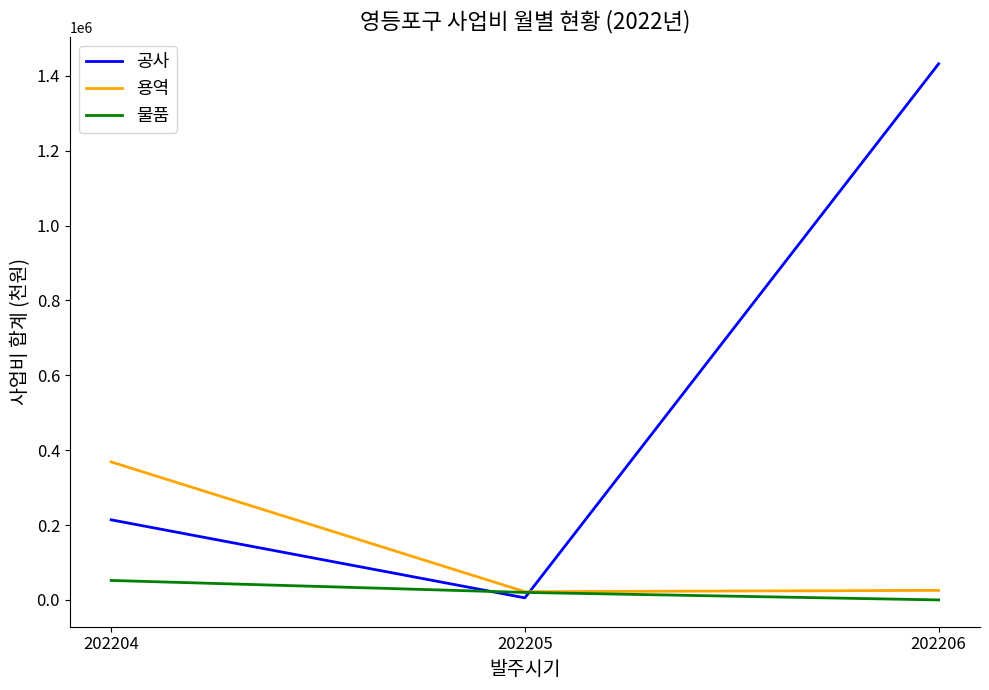

At which label does 공사 reach its peak?

202206